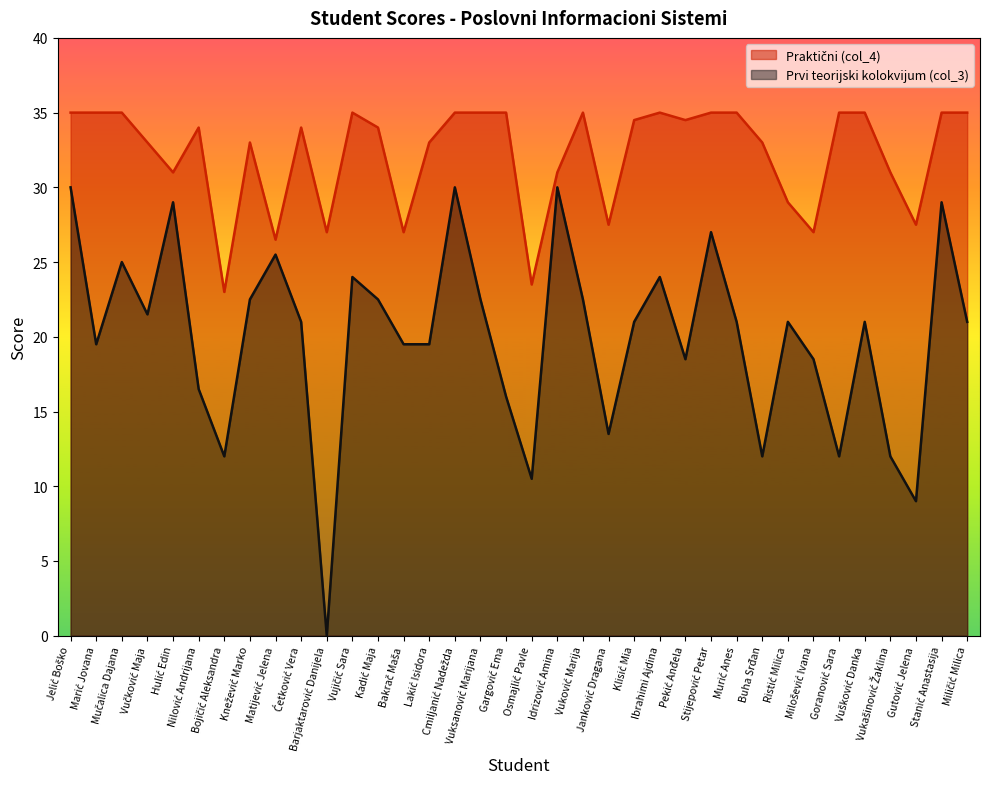

Rank the series at Vušković Danka from highest to lowest value.

Praktični (col_4), Prvi teorijski kolokvijum (col_3)